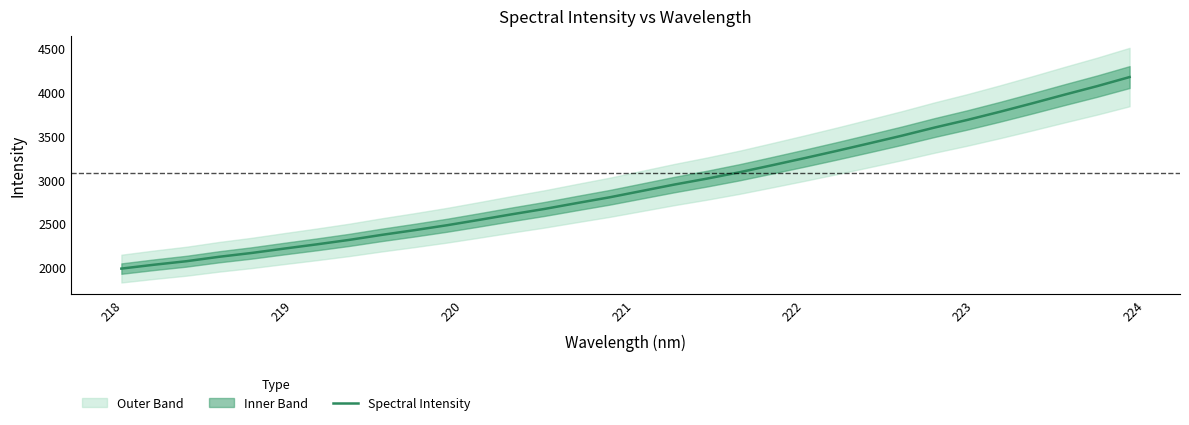

What is the lowest value of the Spectral Intensity series?

1985.0